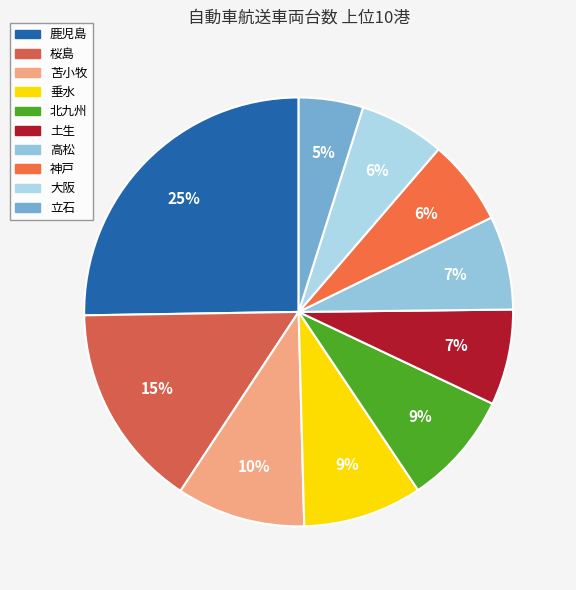

Is 苫小牧 the majority of the pie?

No